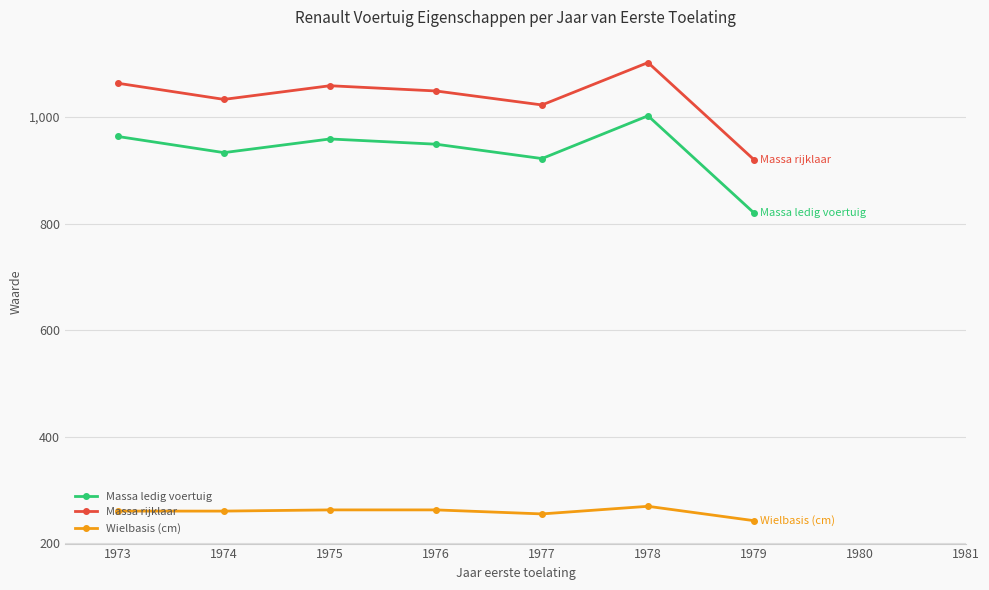

The value of Wielbasis (cm) at 1976 is 89.0. True or false?

False